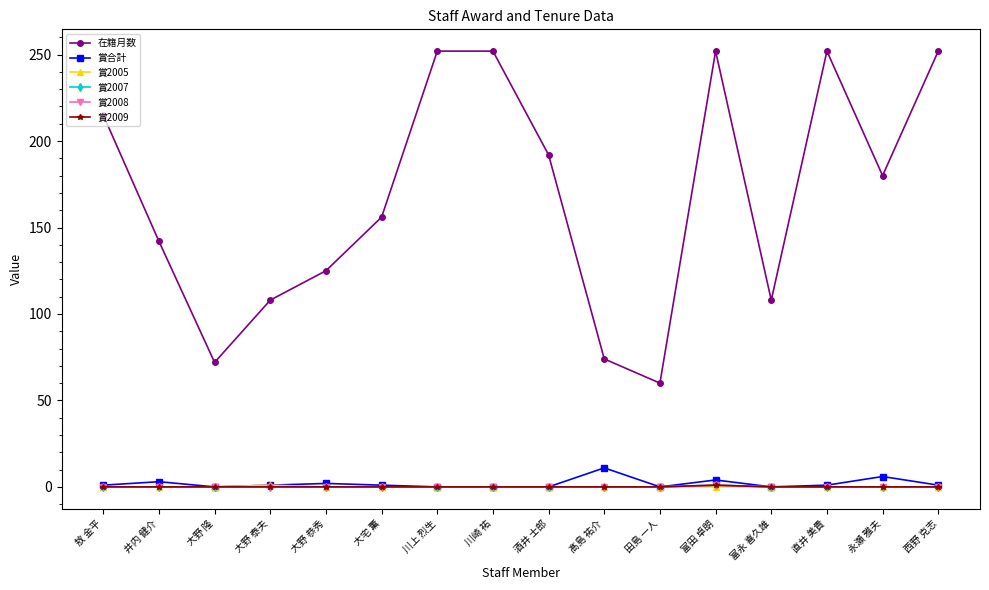

Does the chart have visible grid lines?

No